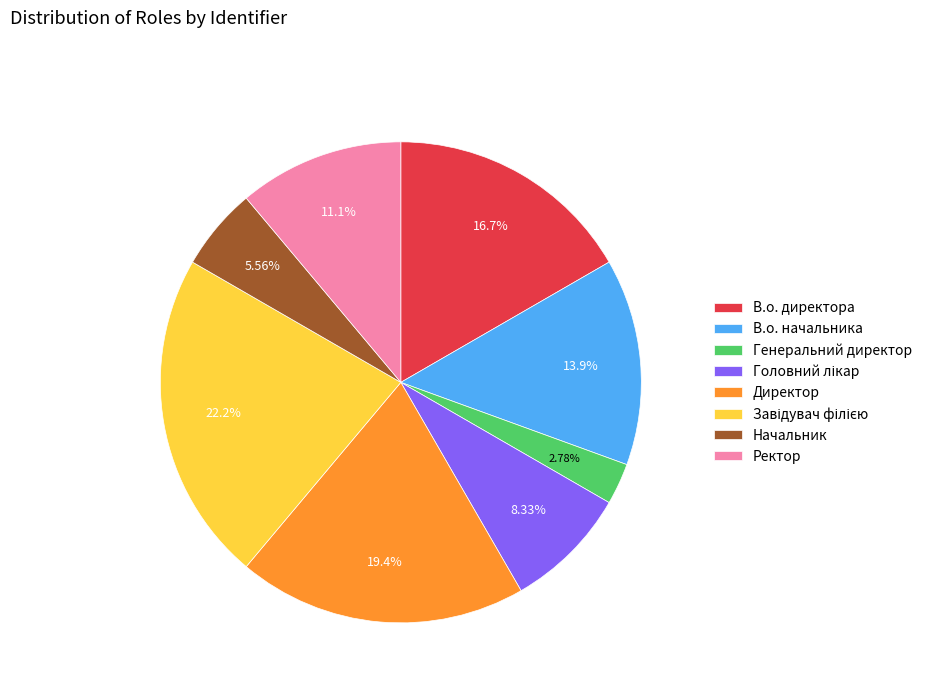

Approximately how many times larger is the value at Директор compared to Начальник?

3.5